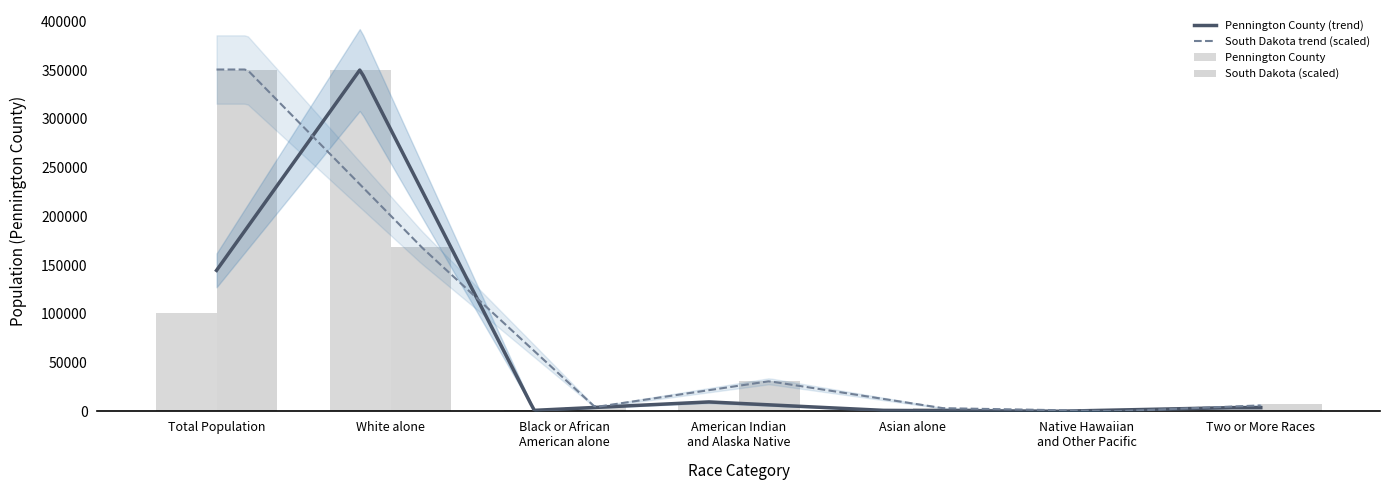

Between White alone and Two or More Races, which is larger?

White alone